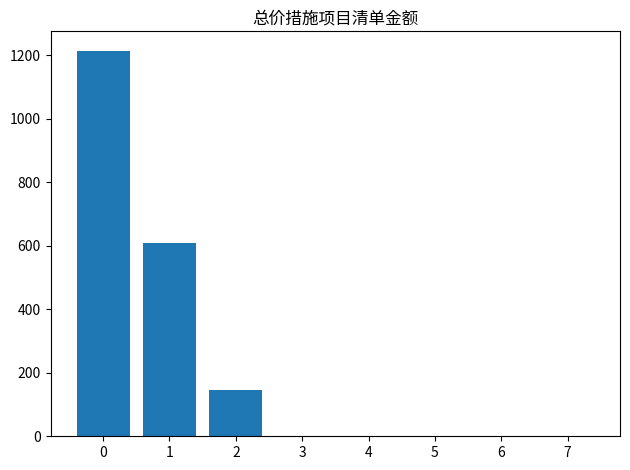

What is the sum of all values?

1968.1